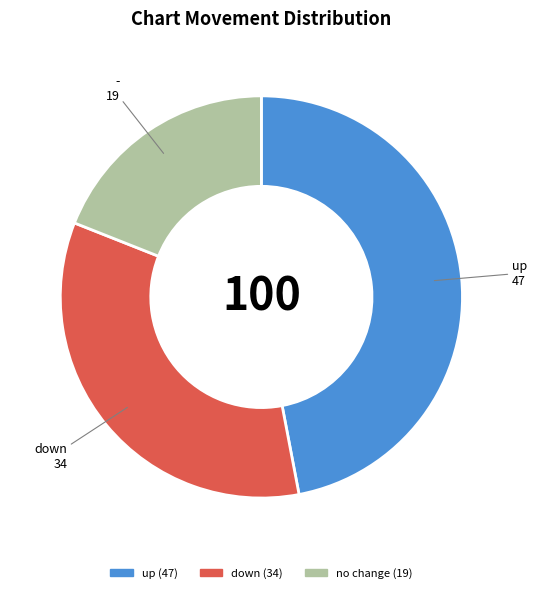

Does any single category account for the majority?

No